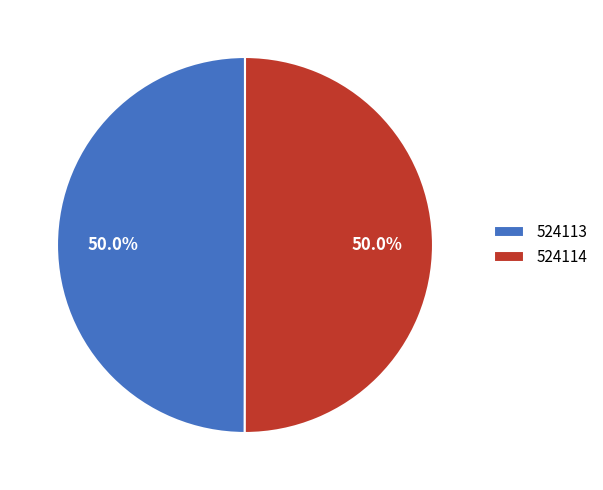

To the nearest percent, what portion does 524113 represent?

50%